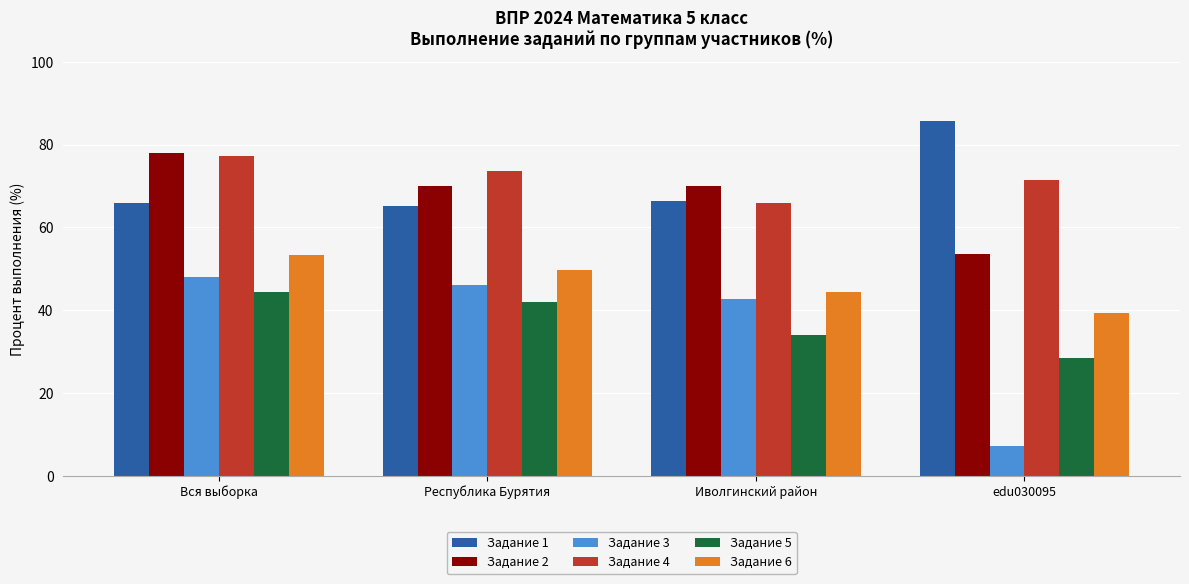

What is the difference between the maximum and second lowest values in the Задание 2 series?

8.0